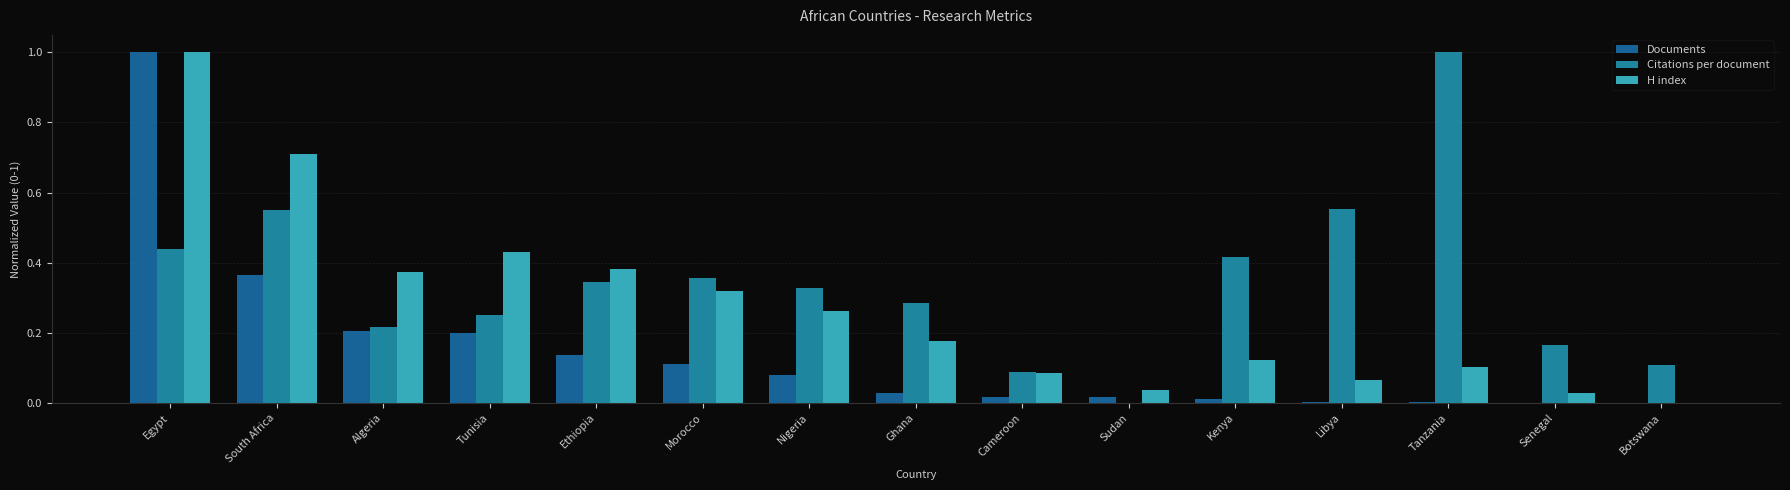

How many series are shown in this chart?

3